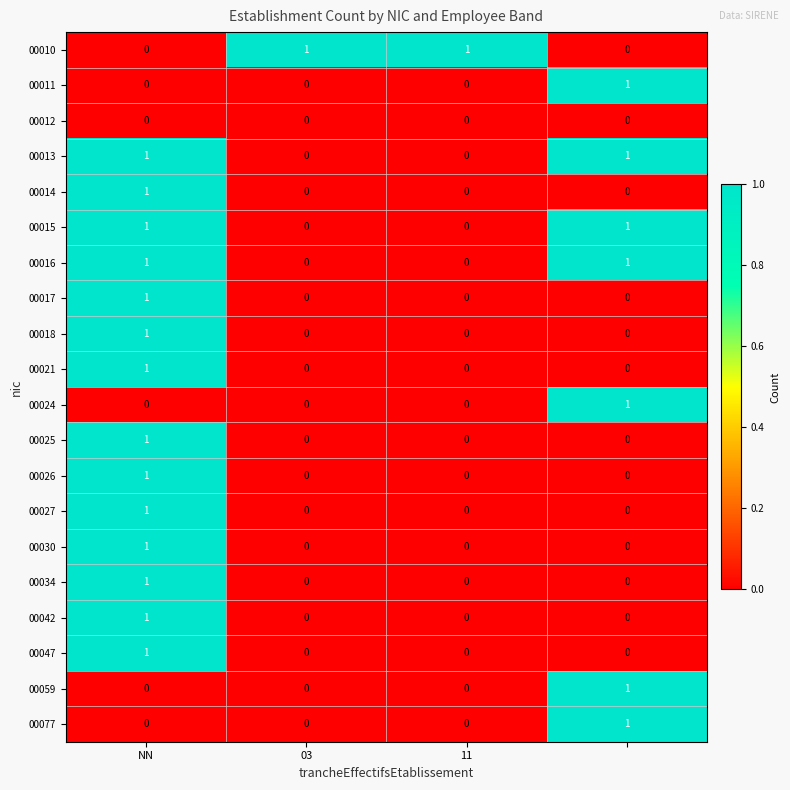

At how many categories does at least one series exceed 0?

4